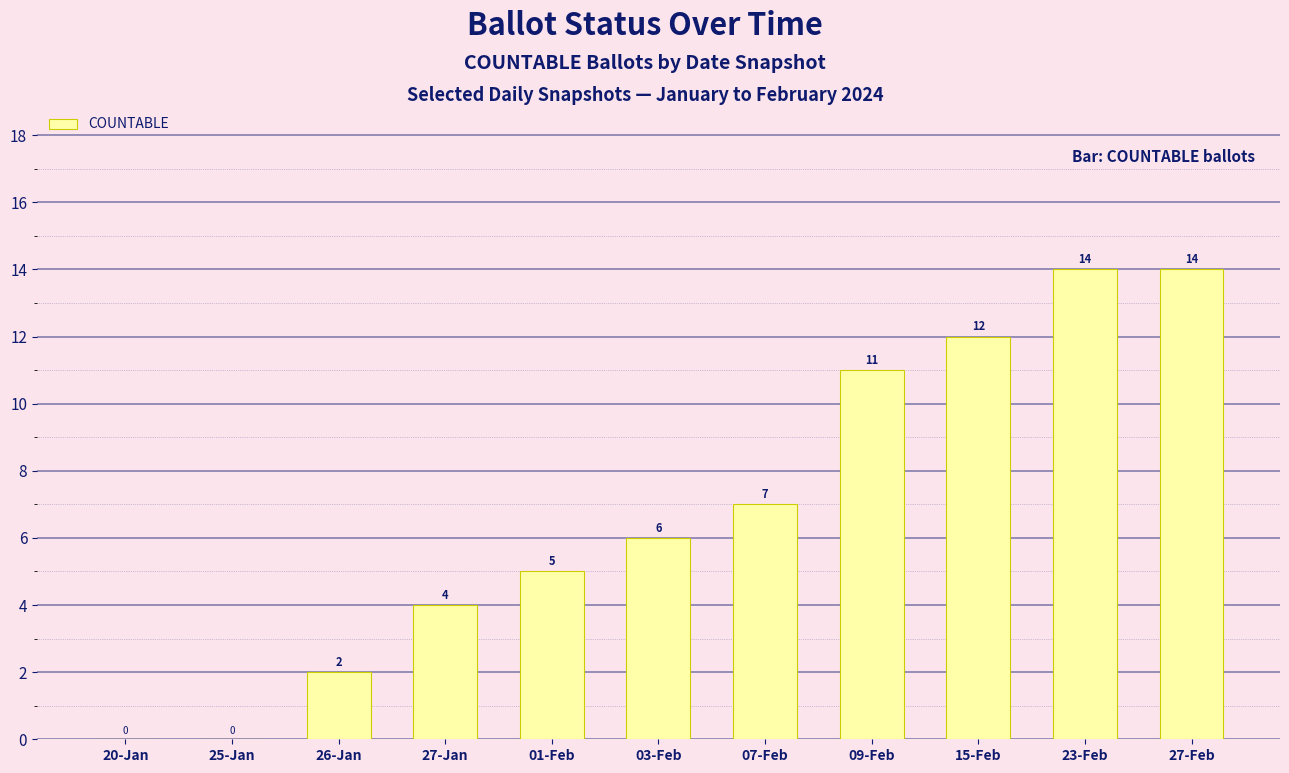

What is the average value?

7